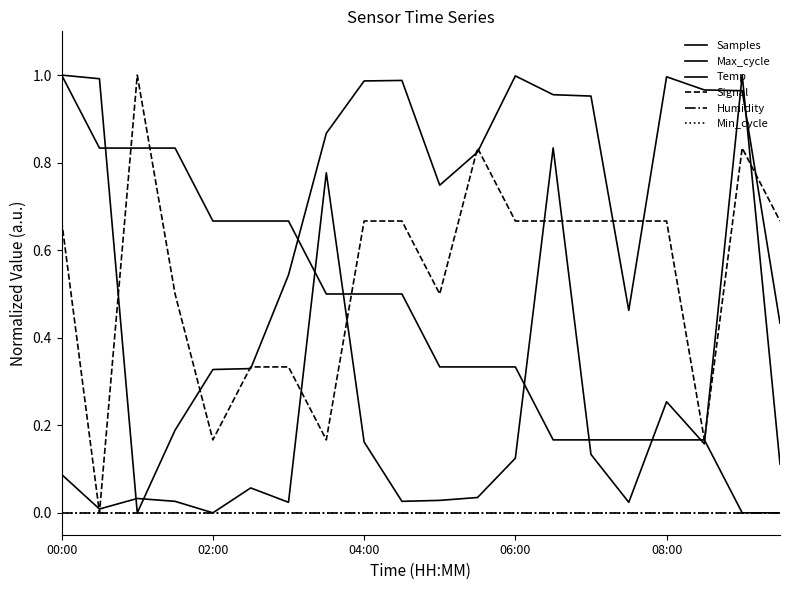

Does the chart display data point markers on the line(s)?

No